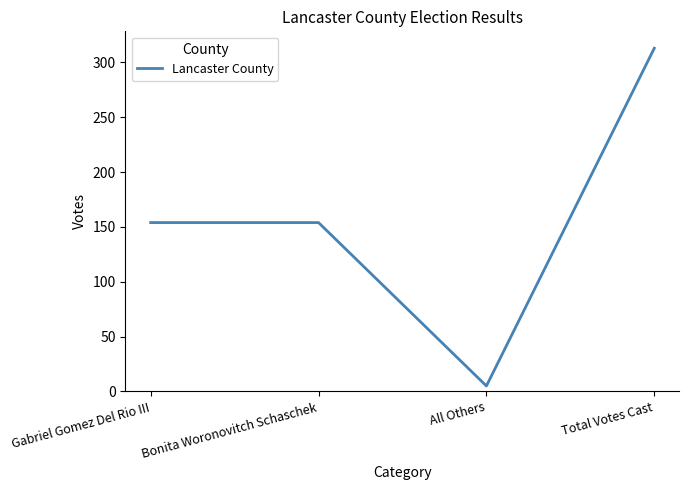

What is the approximate value at Bonita Woronovitch Schaschek?

154